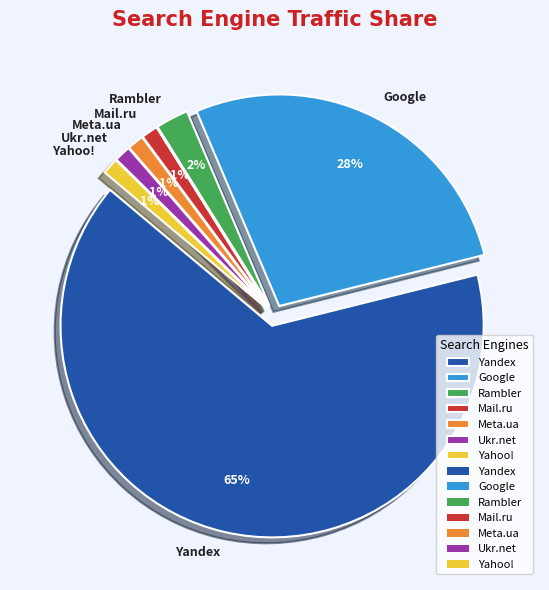

The Meta.ua slice represents 1% of the pie. True or false?

True